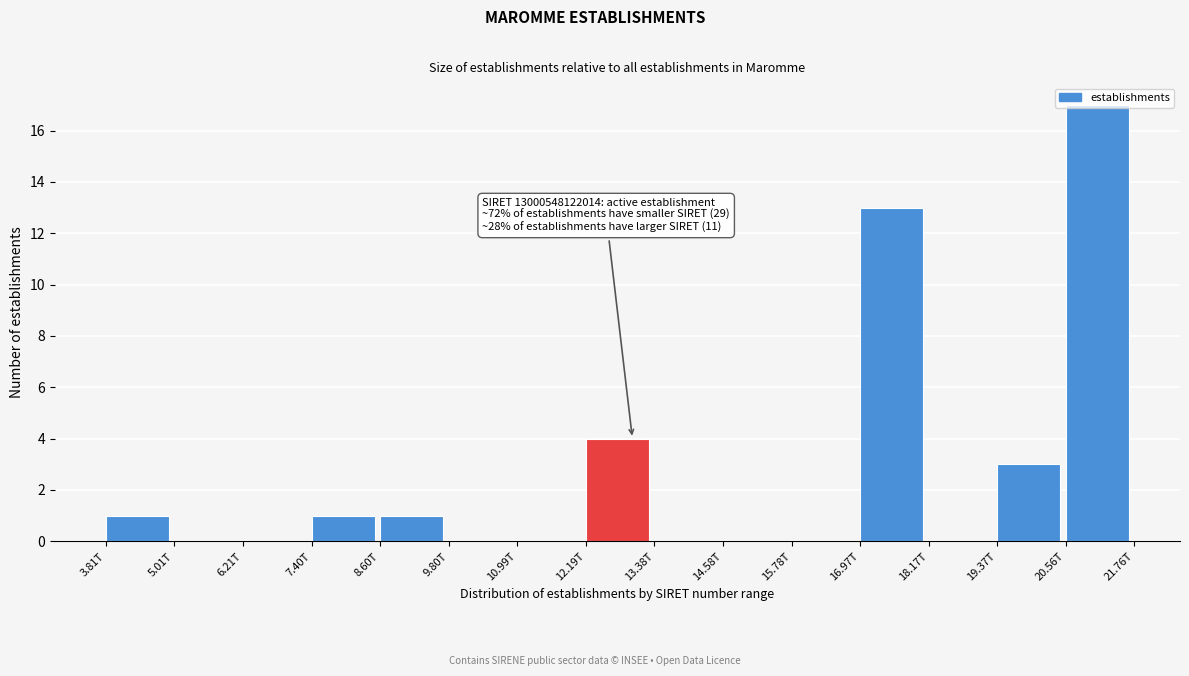

What is the sum of all values?

40